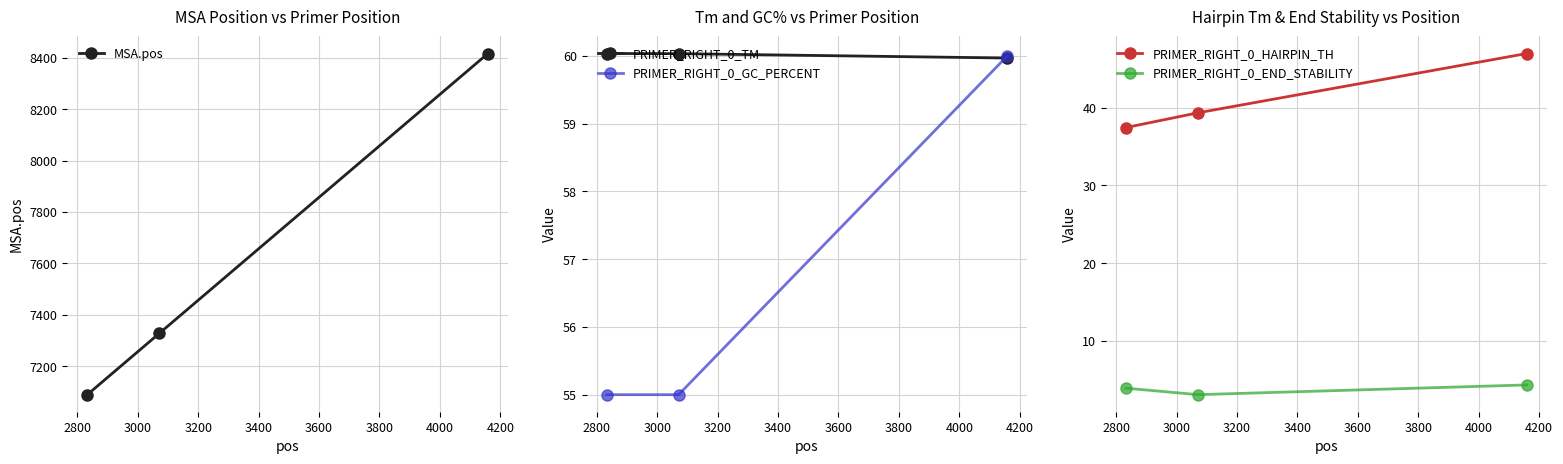

What is the value of the MSA.pos point at the 1st from the left?

7090